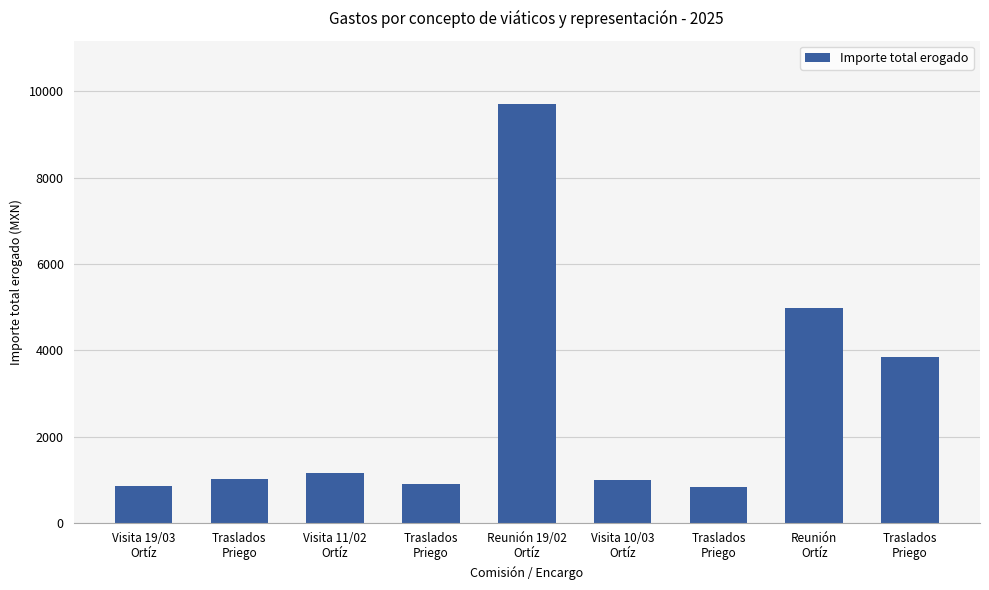

Count the number of data series in this chart.

1